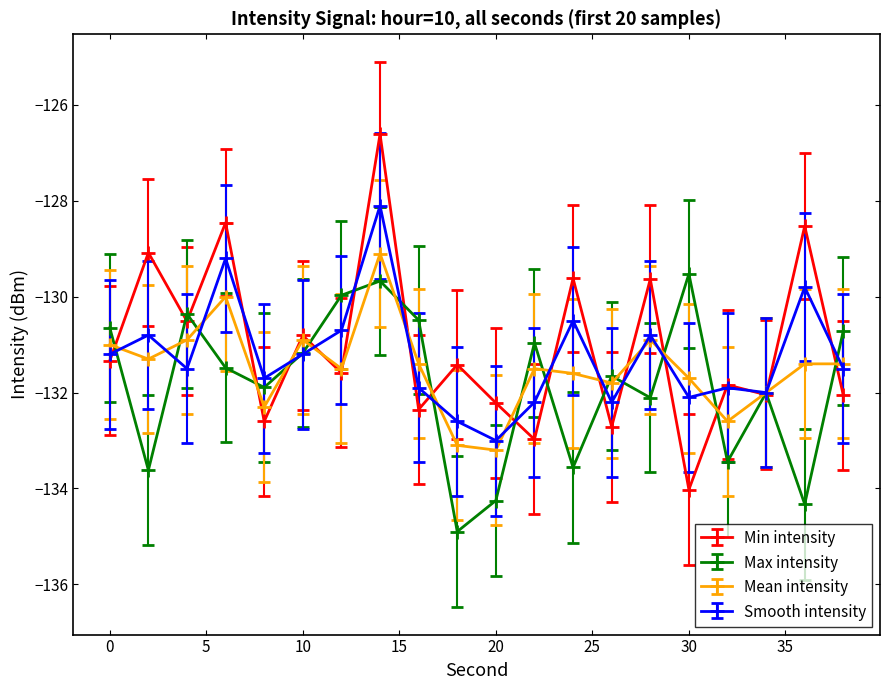

What is the value of the Smooth intensity point at the 20th from the left?

-131.5